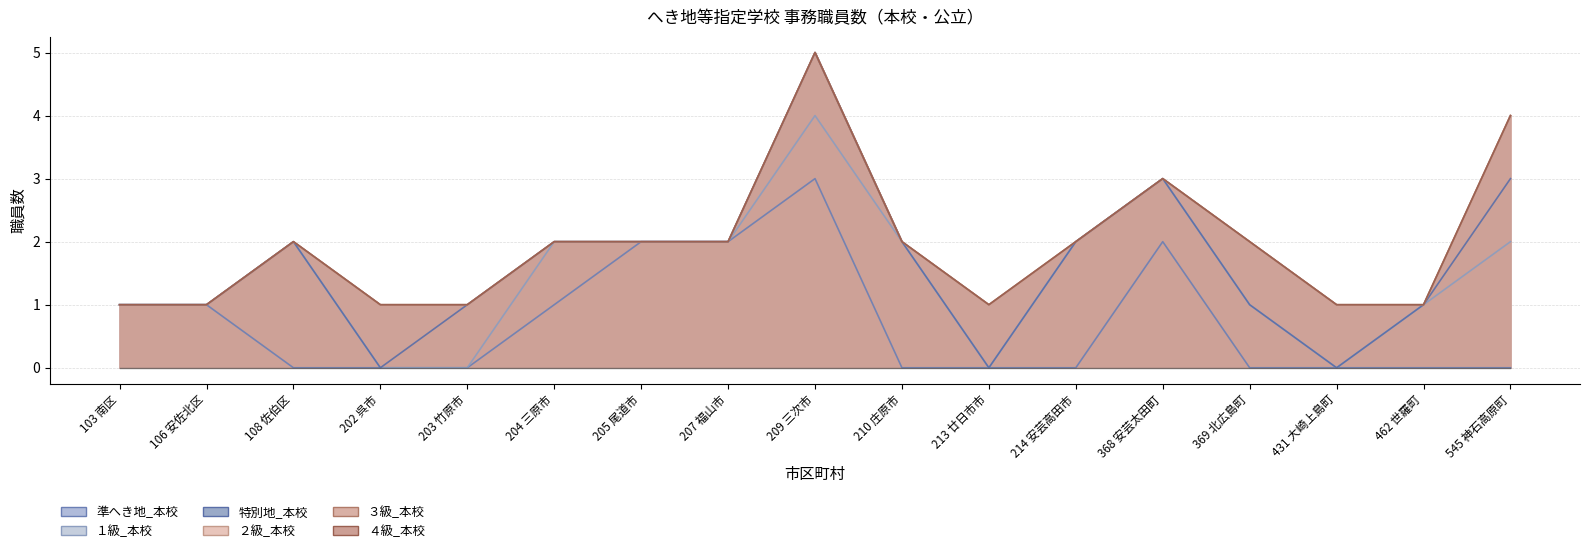

What is the total value across all series at 103 南区?

1